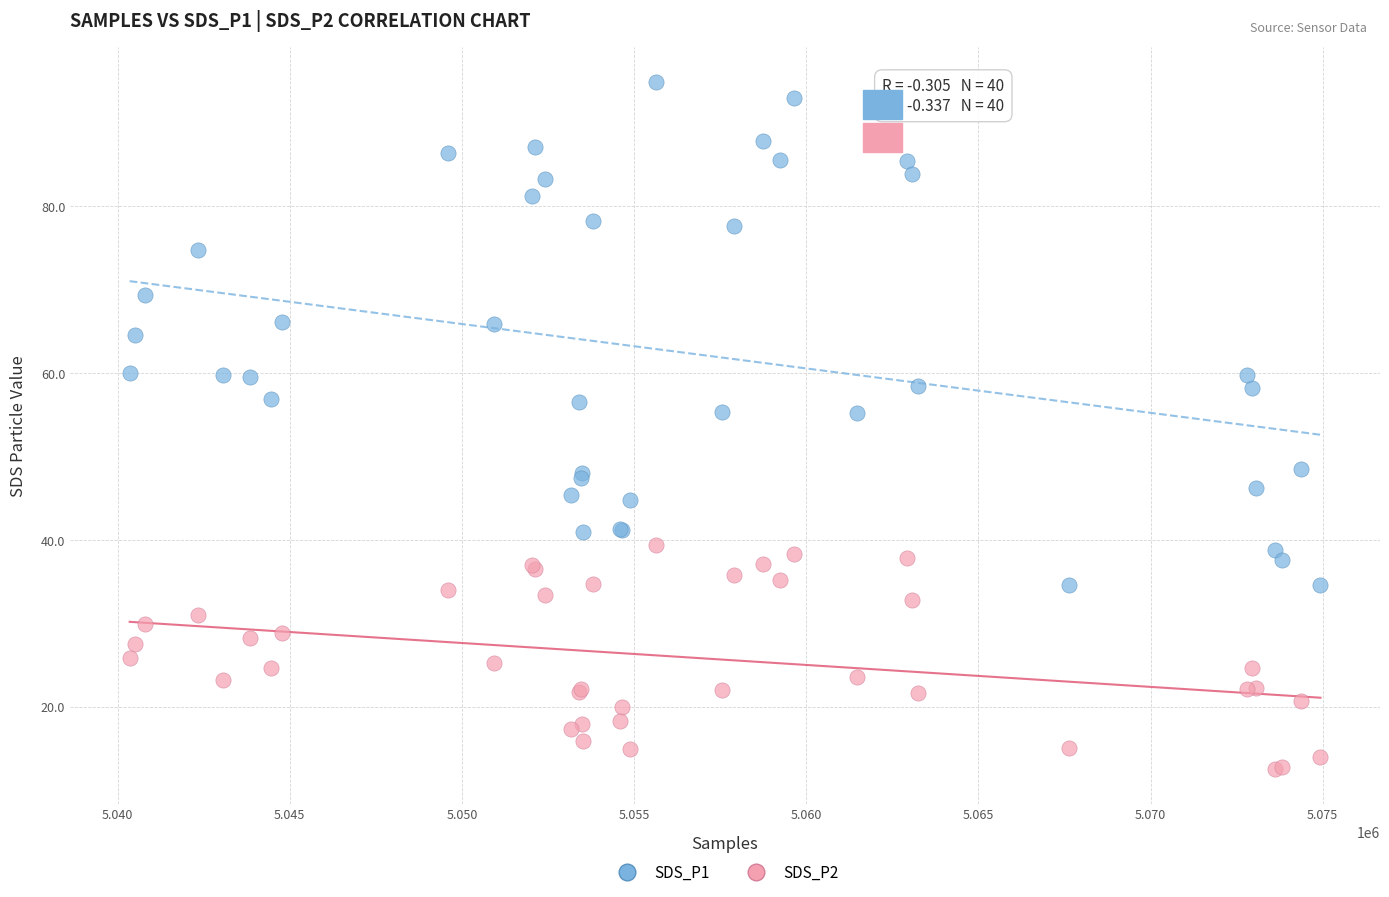

Which series contains the lowest Y value?

SDS_P2